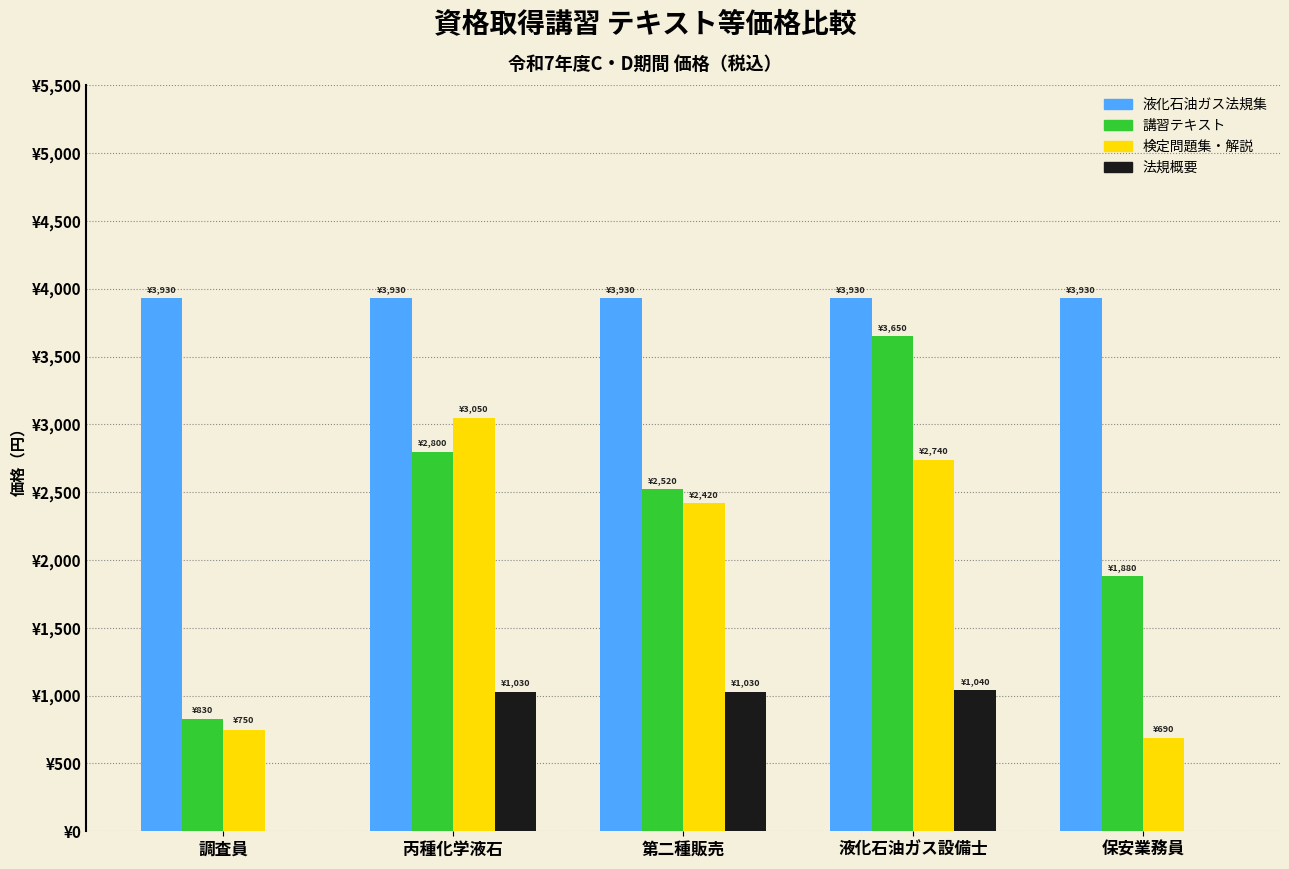

What is the label of the 3rd bar from the right?

第二種販売